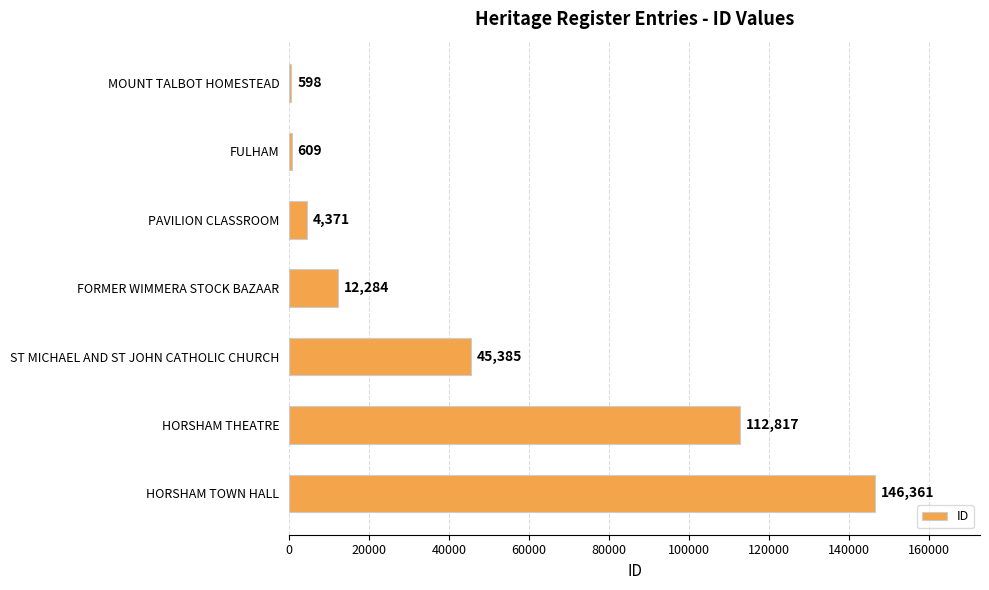

Which has a higher value, FORMER WIMMERA STOCK BAZAAR or HORSHAM TOWN HALL?

HORSHAM TOWN HALL